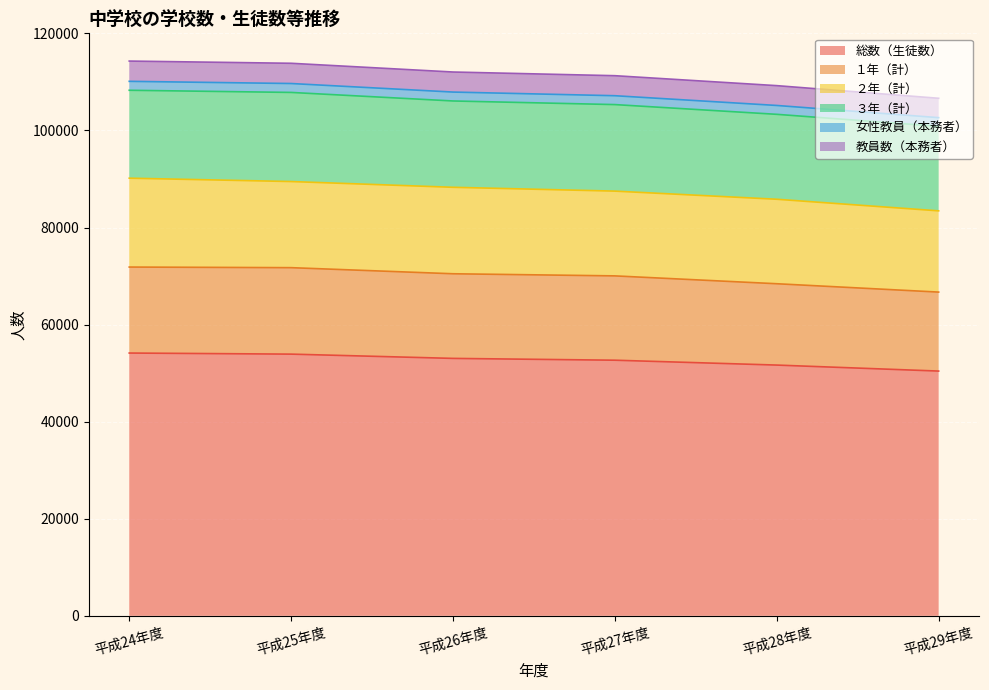

True or false: 総数（生徒数） has a value of 53040 at 平成26年度.

True